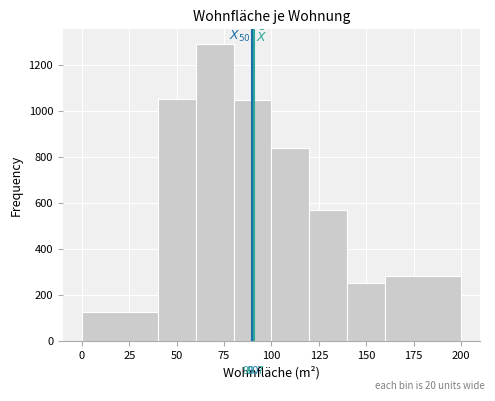

Which range on the x-axis has the tallest bar?

60 to 80